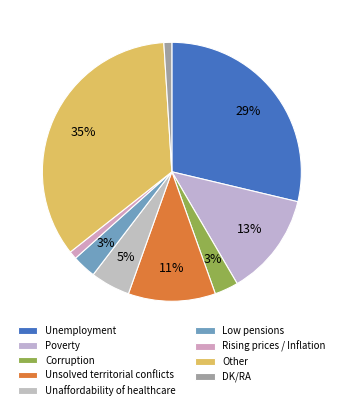

What percentage is the Other slice, to the nearest percent?

35%